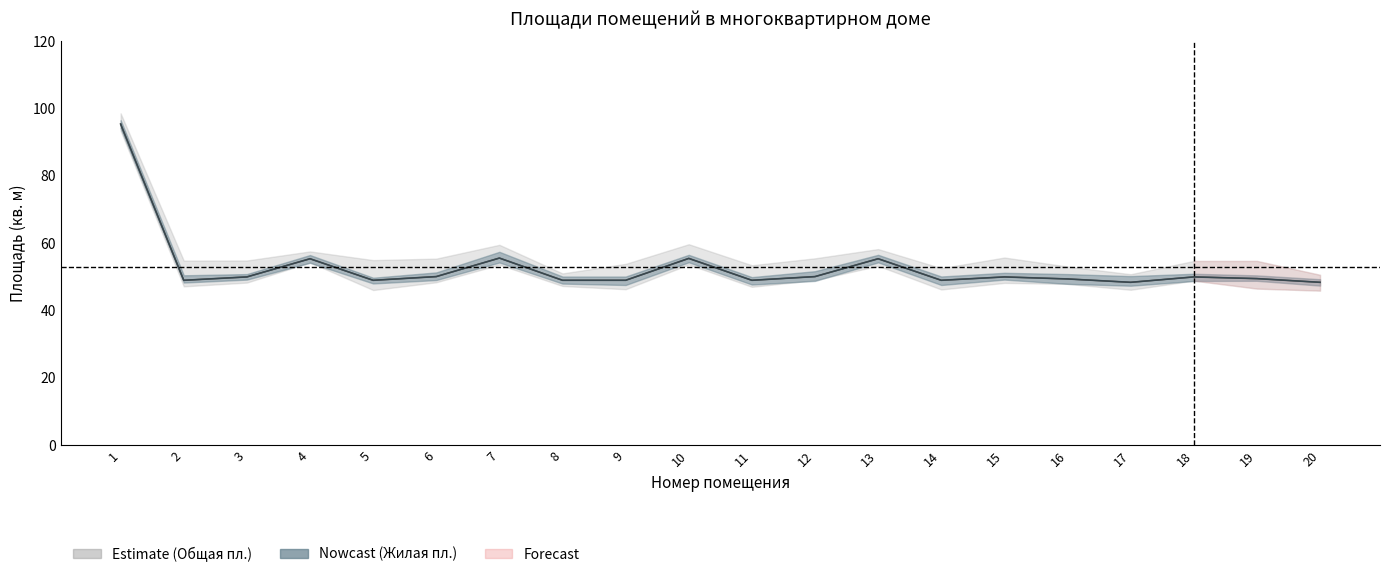

True or false: Жилая площадь has more than 1 points higher than both neighbors.

True